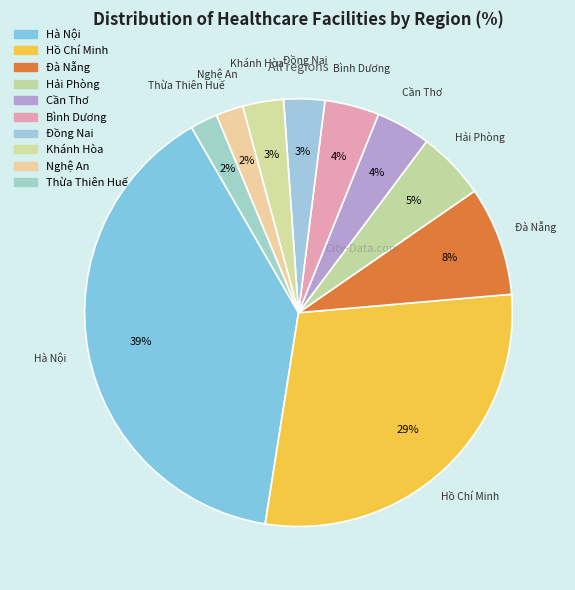

To the nearest percent, what percentage of the pie is Đà Nẵng?

8%